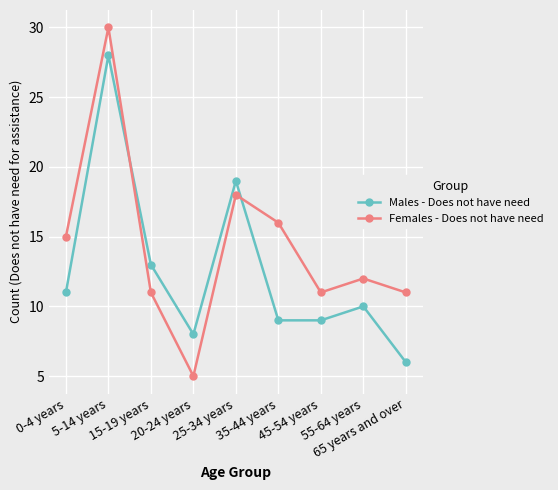

What position from the left is 0-4 years?

1